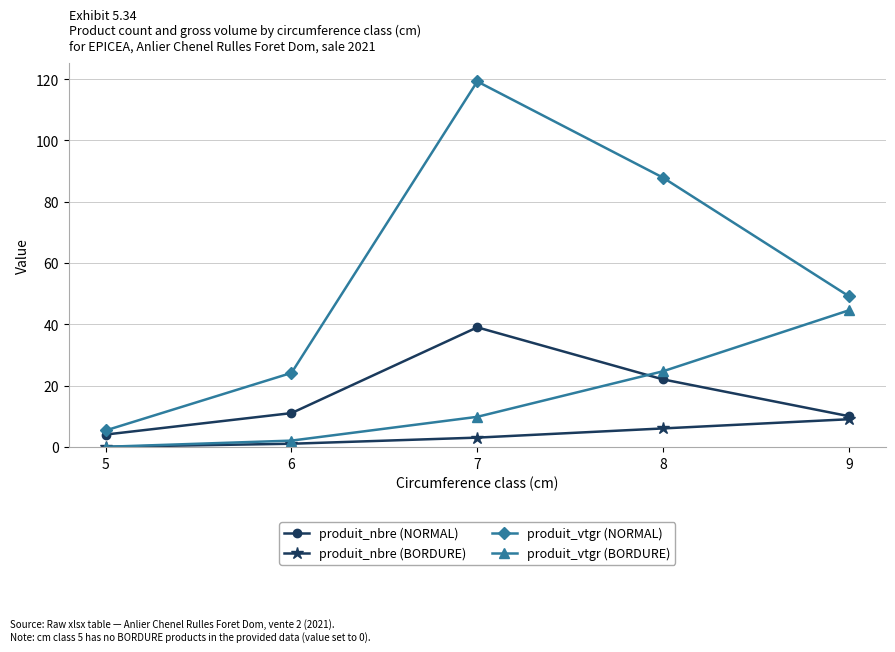

What is the sum of the produit_nbre (BORDURE) values at 5 and 9?

9.0